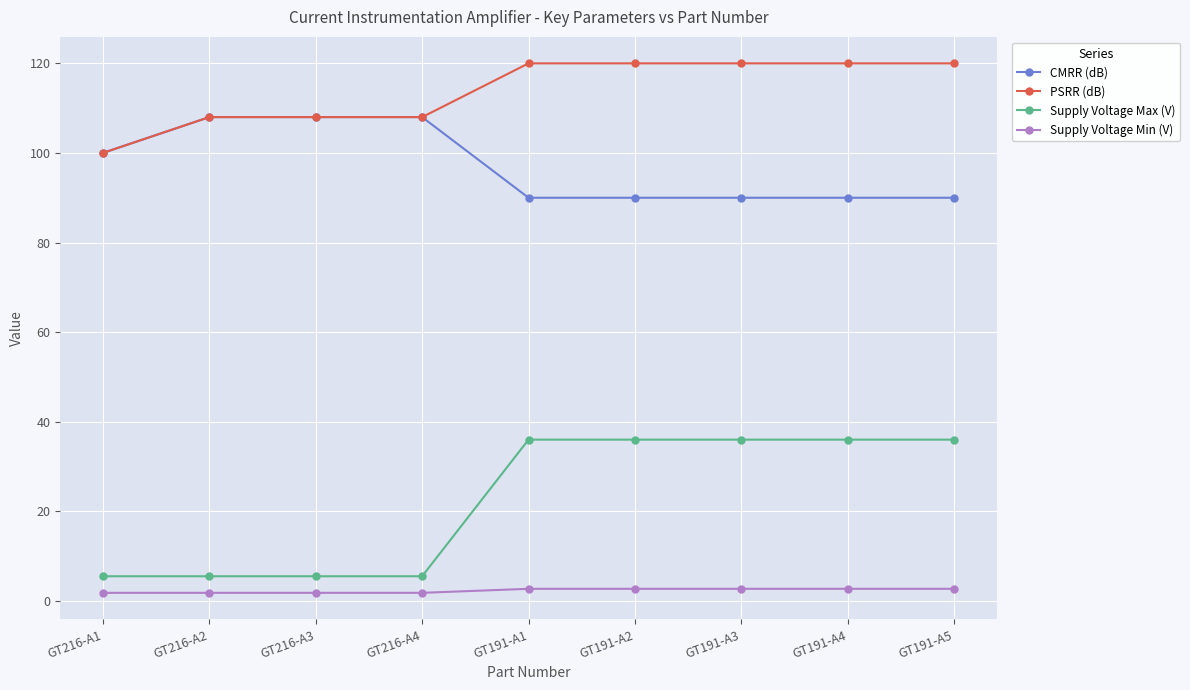

Reading left to right, extract all data points from this chart.

CMRR (dB): GT216-A1=100.0	GT216-A2=108.0	GT216-A3=108.0	GT216-A4=108.0	GT191-A1=90.0	GT191-A2=90.0	GT191-A3=90.0	GT191-A4=90.0	GT191-A5=90.0
PSRR (dB): GT216-A1=100.0	GT216-A2=108.0	GT216-A3=108.0	GT216-A4=108.0	GT191-A1=120.0	GT191-A2=120.0	GT191-A3=120.0	GT191-A4=120.0	GT191-A5=120.0
Supply Voltage Max (V): GT216-A1=5.5	GT216-A2=5.5	GT216-A3=5.5	GT216-A4=5.5	GT191-A1=36.0	GT191-A2=36.0	GT191-A3=36.0	GT191-A4=36.0	GT191-A5=36.0
Supply Voltage Min (V): GT216-A1=1.8	GT216-A2=1.8	GT216-A3=1.8	GT216-A4=1.8	GT191-A1=2.7	GT191-A2=2.7	GT191-A3=2.7	GT191-A4=2.7	GT191-A5=2.7